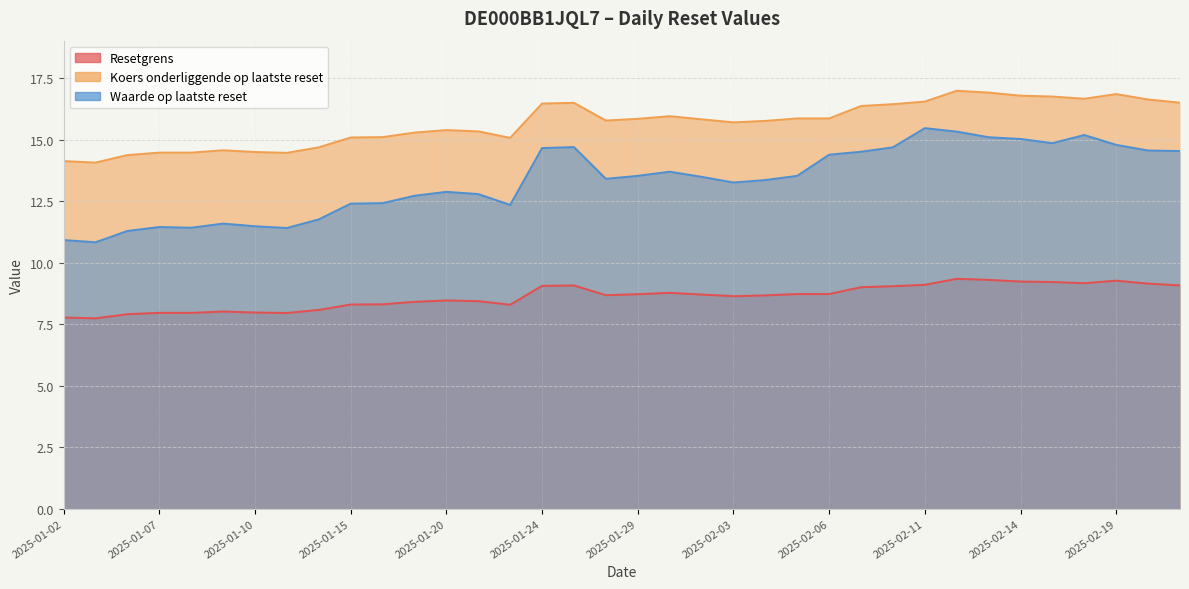

Which series has the largest total across all categories?

Koers onderliggende op laatste reset